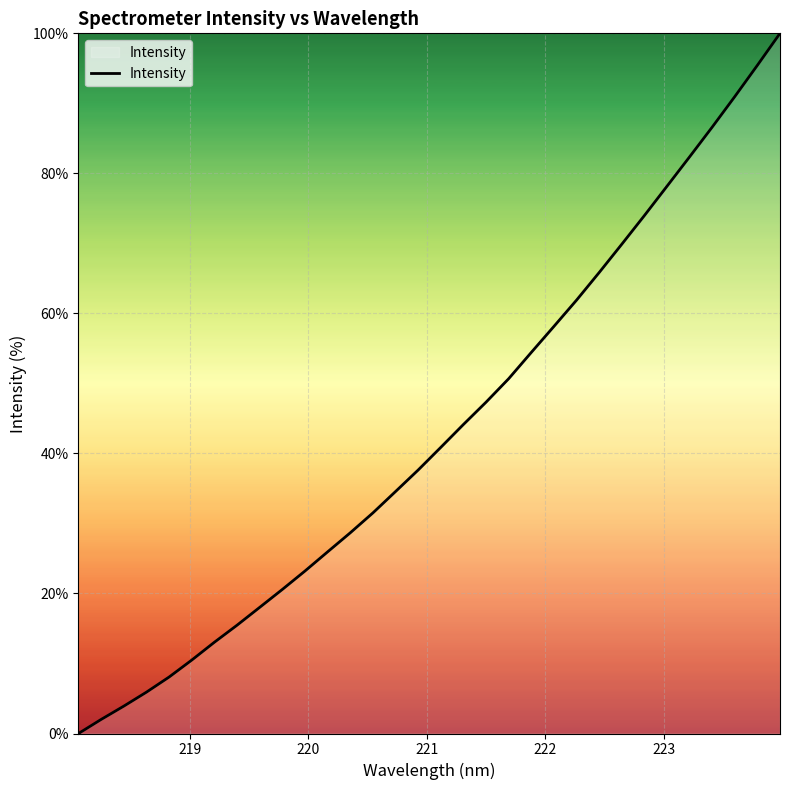

What is the difference between the maximum and minimum values?

100.0